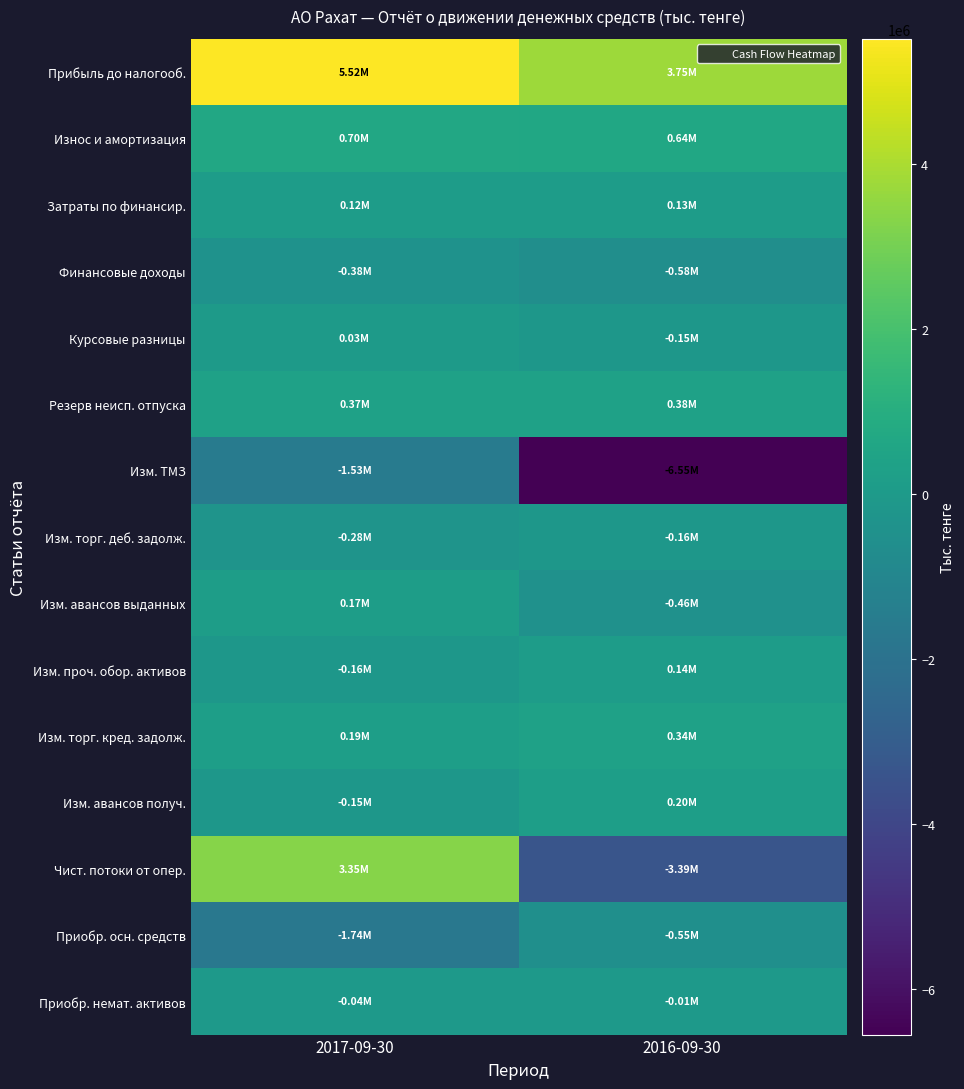

Reading left to right, list all the values displayed in this chart.

Прибыль до налогооб.: 2017-09-30=5522852	2016-09-30=3752529
Износ и амортизация: 2017-09-30=695684	2016-09-30=641780
Затраты по финансир.: 2017-09-30=121570	2016-09-30=129965
Финансовые доходы: 2017-09-30=-381834	2016-09-30=-579554
Курсовые разницы: 2017-09-30=25734	2016-09-30=-146903
Резерв неисп. отпуска: 2017-09-30=368959	2016-09-30=378686
Изм. ТМЗ: 2017-09-30=-1530070	2016-09-30=-6553025
Изм. торг. деб. задолж.: 2017-09-30=-280702	2016-09-30=-158434
Изм. авансов выданных: 2017-09-30=173064	2016-09-30=-458169
Изм. проч. обор. активов: 2017-09-30=-161539	2016-09-30=142082
Изм. торг. кред. задолж.: 2017-09-30=193162	2016-09-30=336231
Изм. авансов получ.: 2017-09-30=-148329	2016-09-30=198377
Чист. потоки от опер.: 2017-09-30=3347338	2016-09-30=-3388284
Приобр. осн. средств: 2017-09-30=-1735384	2016-09-30=-548607
Приобр. немат. активов: 2017-09-30=-35604	2016-09-30=-12941